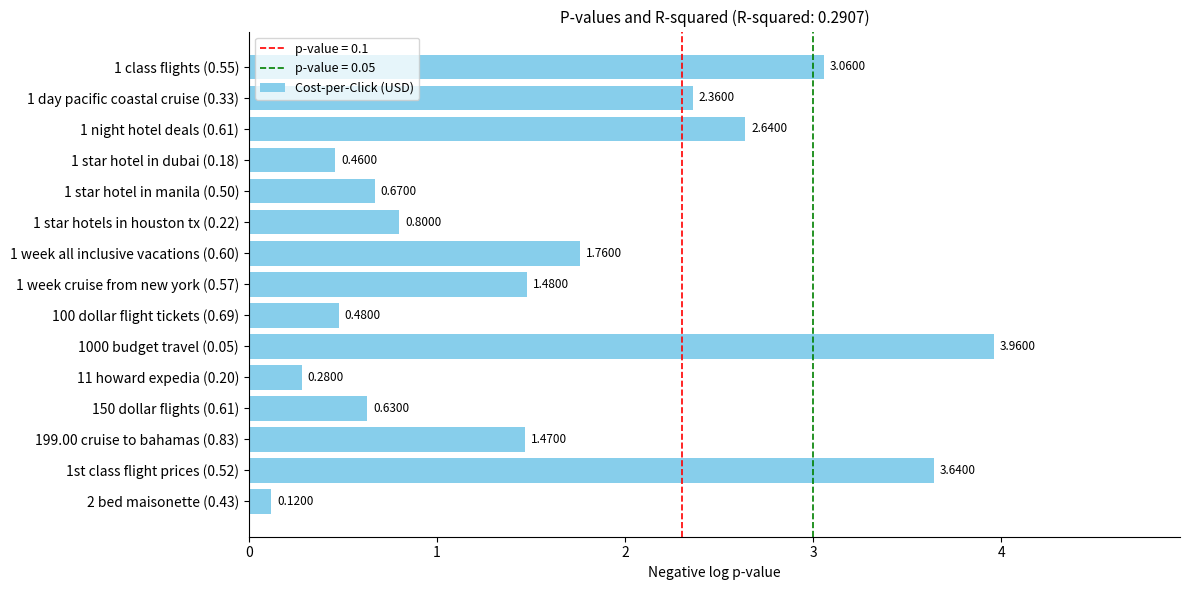

How many bars are there in total?

15